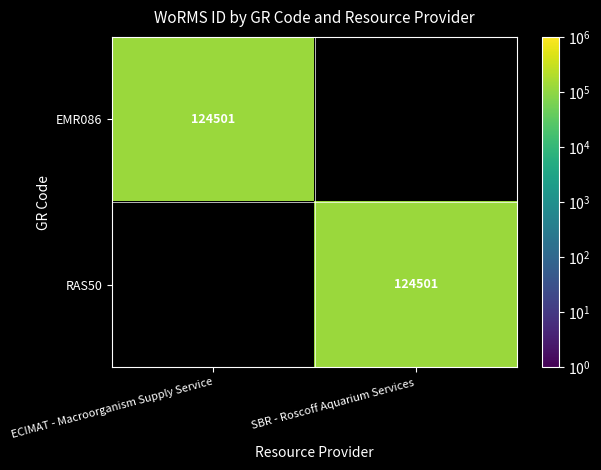

Count the number of data series in this chart.

2